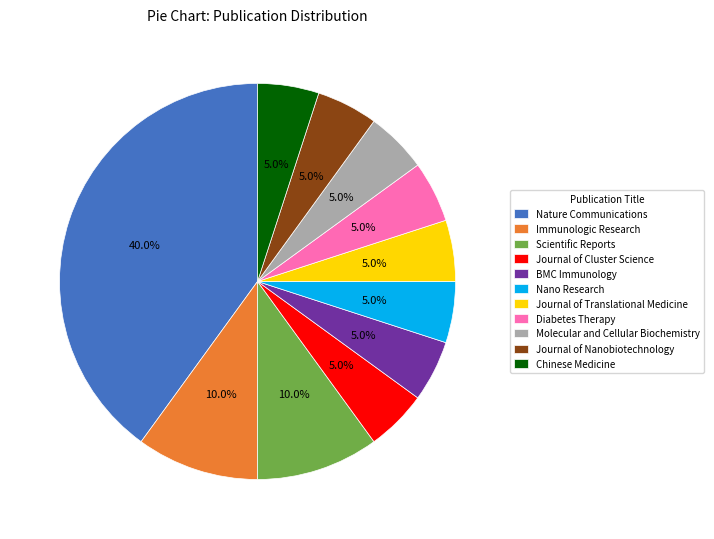

Which slice is the largest?

Nature Communications